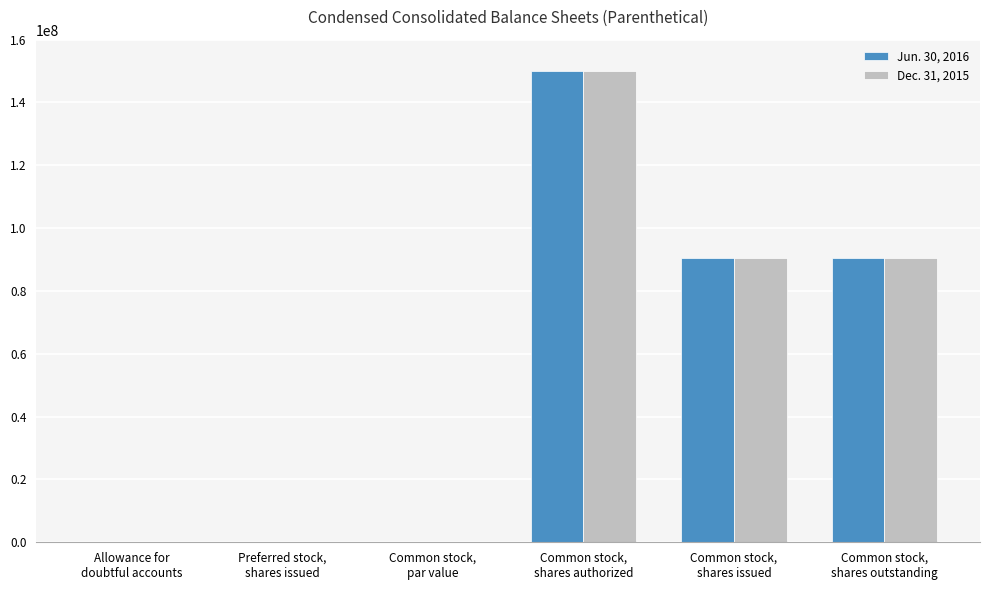

What is the total value across all series at Common stock,
shares issued?

180955596.0